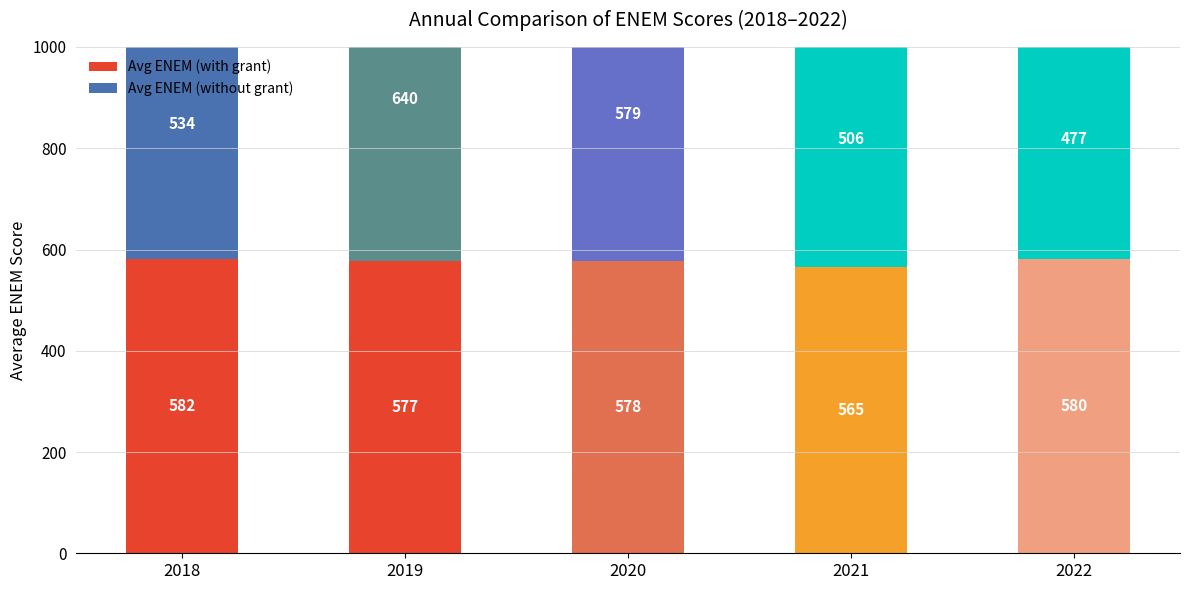

Reading right to left, list all the values displayed in this chart.

Avg ENEM (with grant): 2022=580.4	2021=565.2	2020=578.2	2019=577.3	2018=581.9
Avg ENEM (without grant): 2022=477.0	2021=505.8	2020=579.1	2019=639.8	2018=533.7